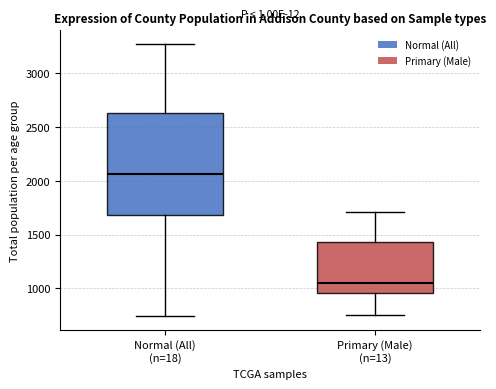

Which box's median line is the highest?

Normal (All) (n=18)